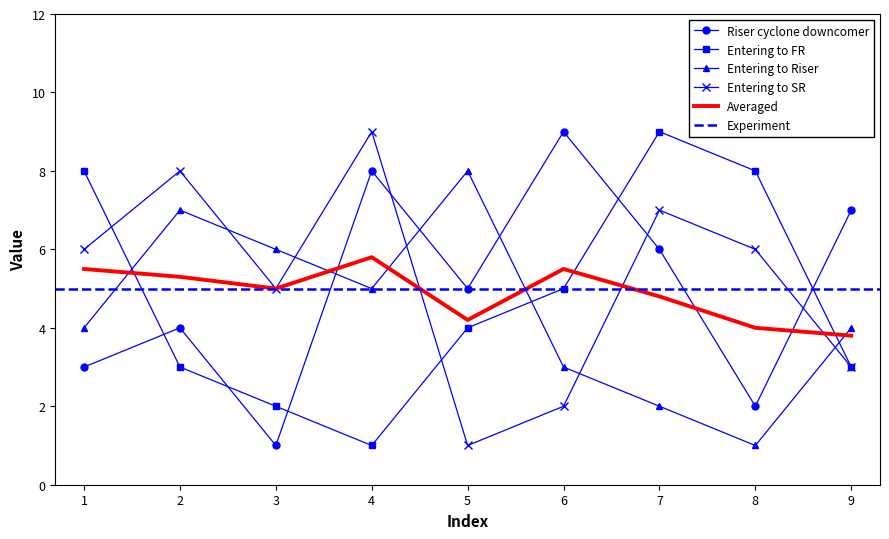

The value of col_7 at 3 is 2. True or false?

True